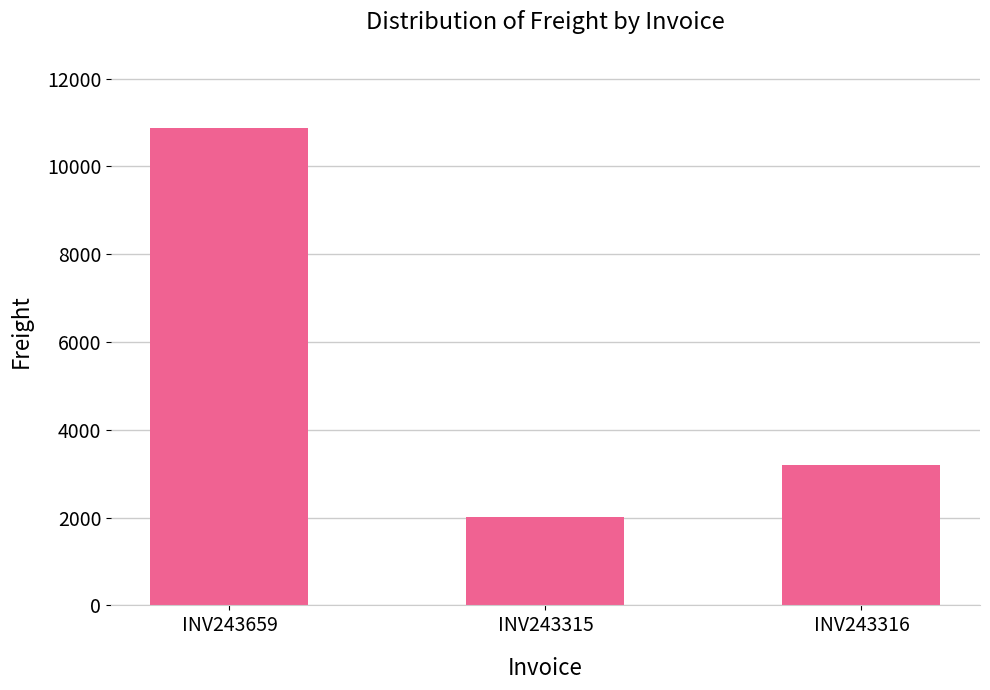

Approximately how many times larger is the value at INV243315 compared to INV243659?

0.2